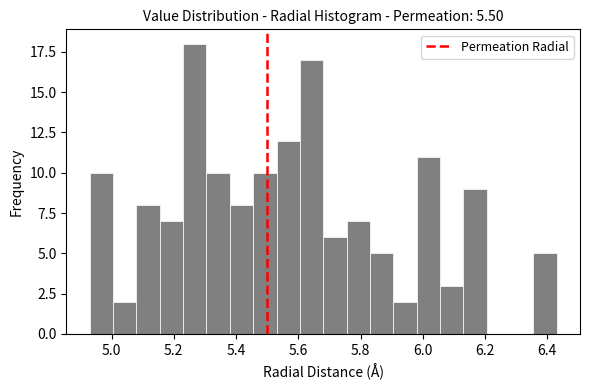

Read against the x-axis, roughly where is the centre of the tallest bar?

5.26